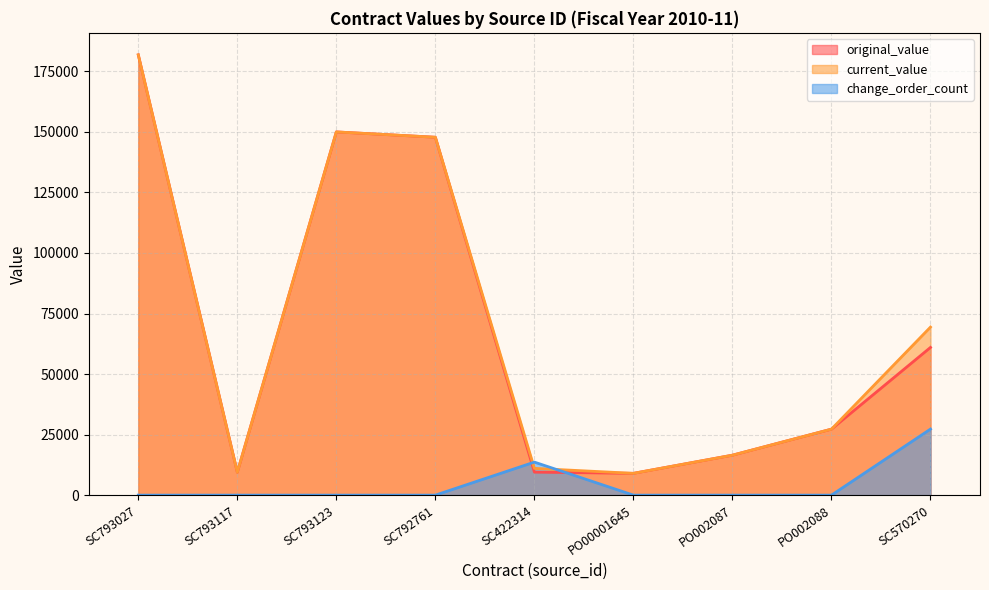

Between PO00001645 and SC570270, which series saw the biggest shift?

current_value